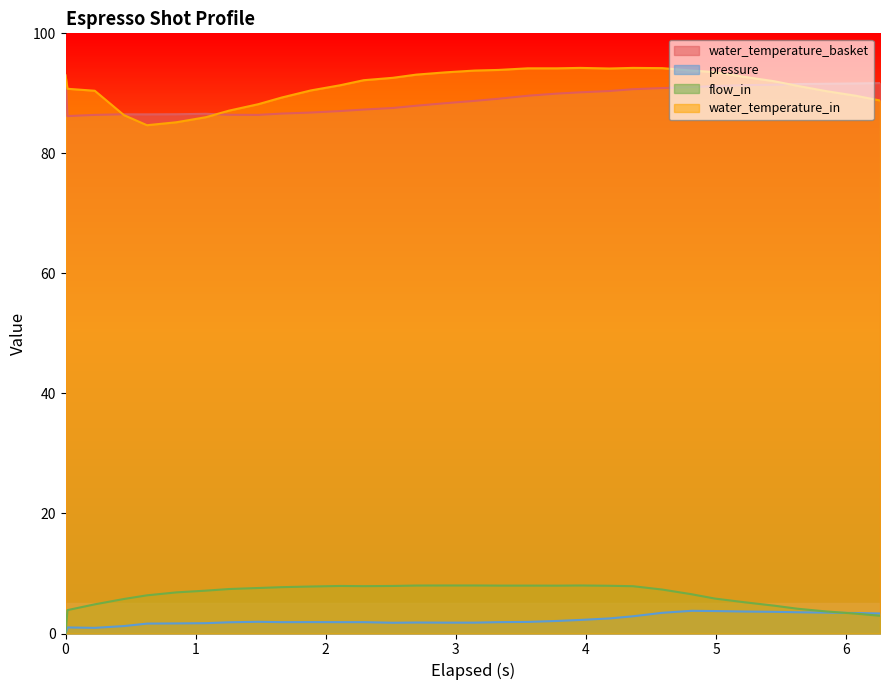

At which category is the sum across all series the highest?

4.587